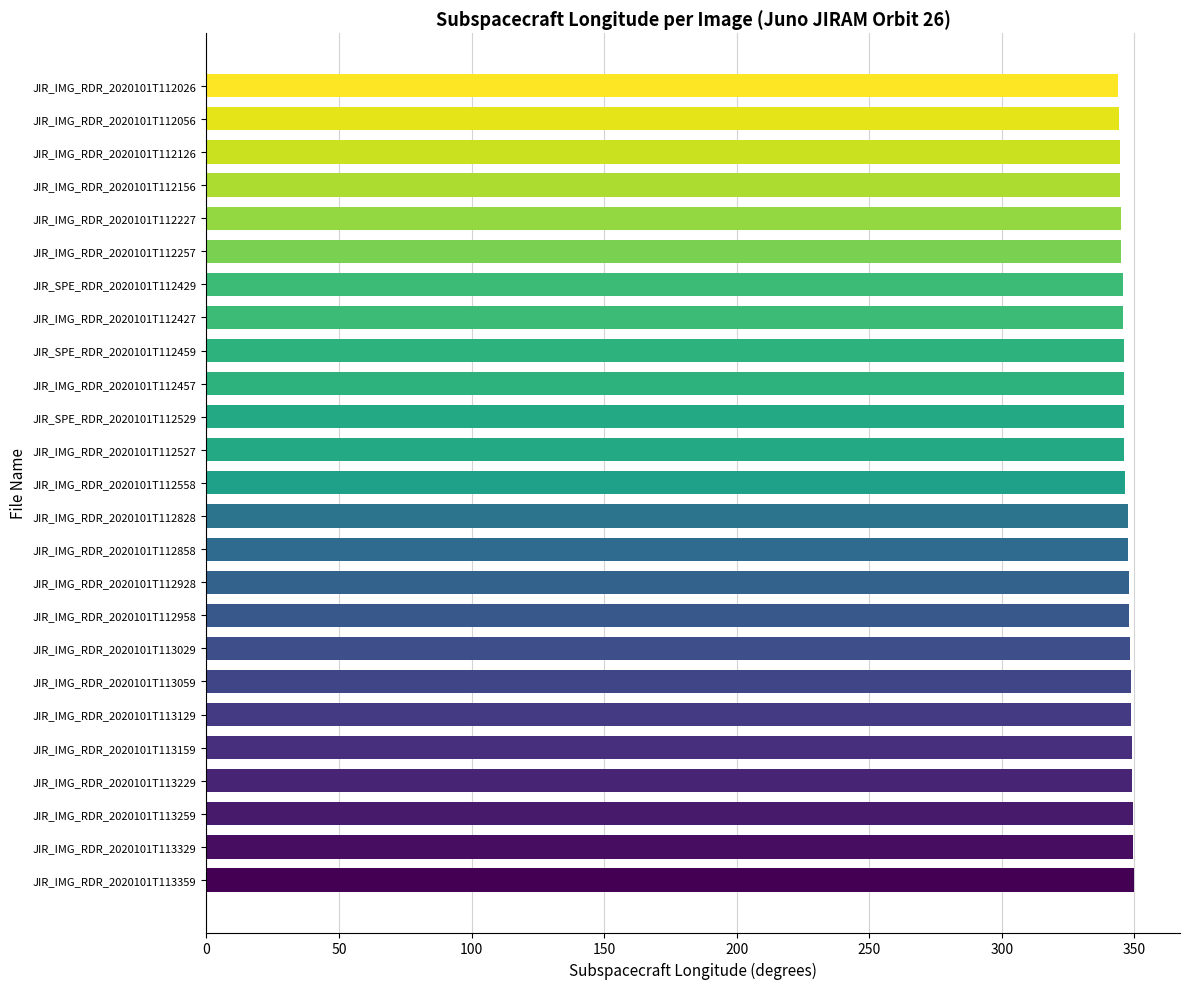

What is the minimum value shown in the chart?

343.9